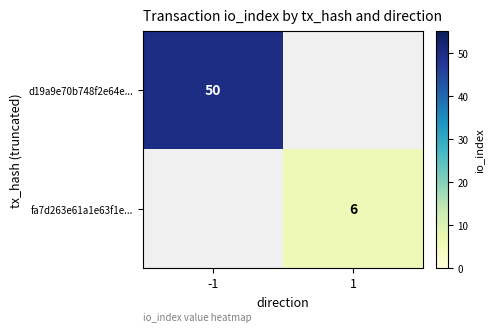

The fa7d263e61a1e63f1e... series shows 6 at 1. True or false?

True